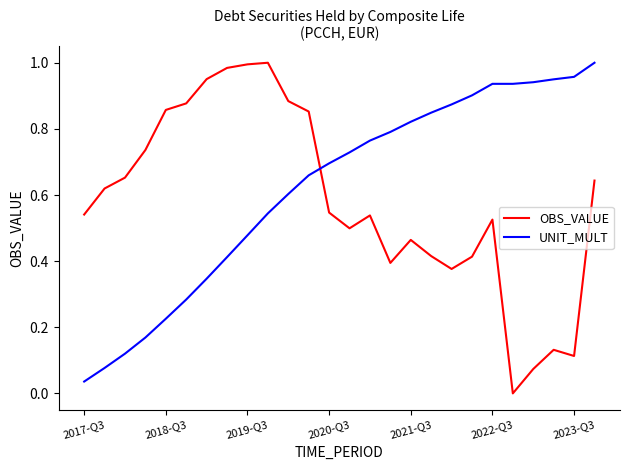

Which series ends up on top after the final intersection of OBS_VALUE and UNIT_MULT?

UNIT_MULT